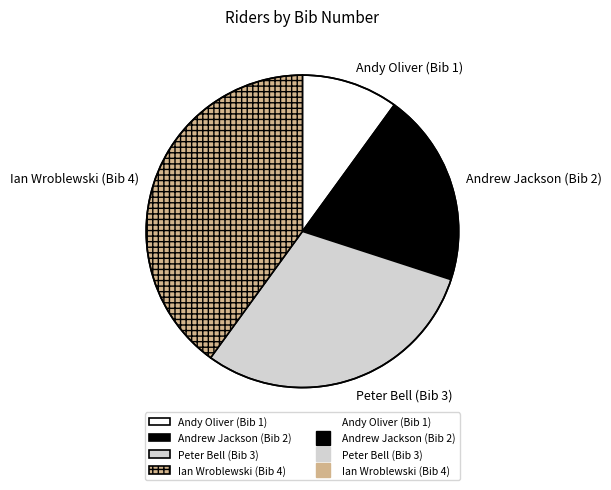

Which slice is the largest?

Ian Wroblewski (Bib 4)